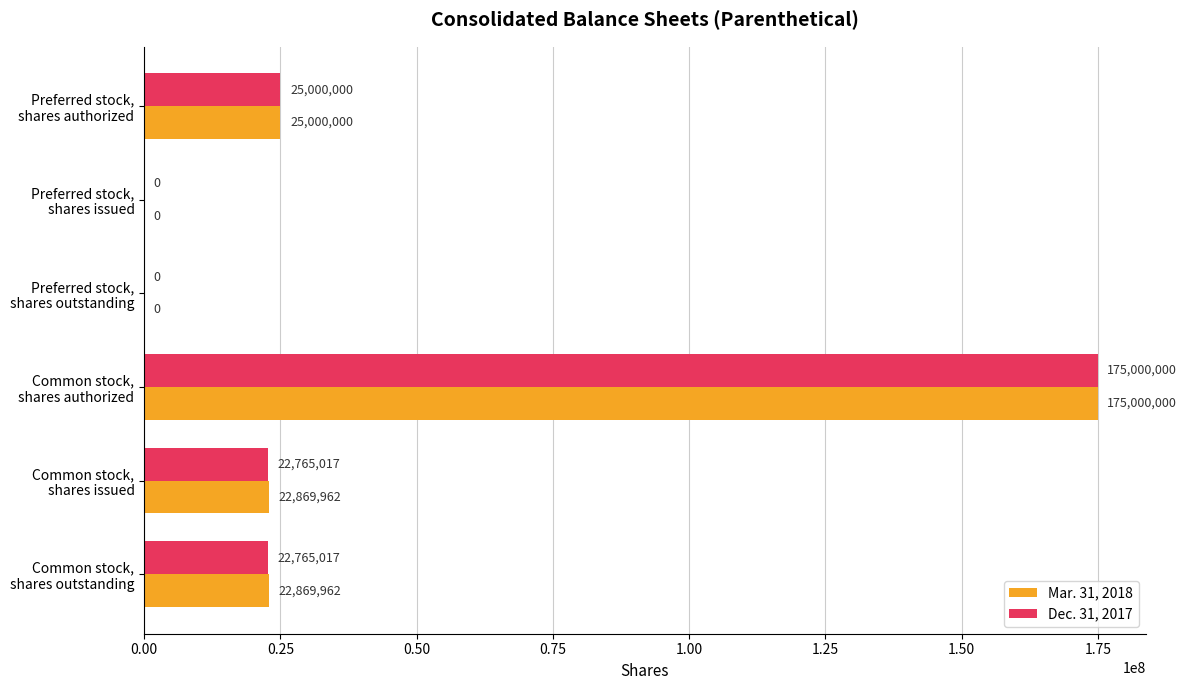

Which series has the largest total across all categories?

Mar. 31, 2018